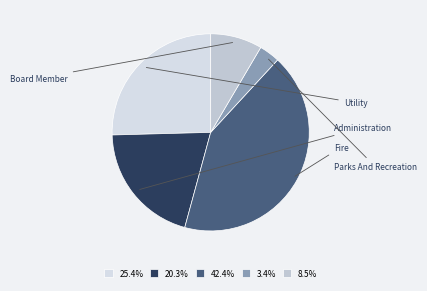

Between Board Member and Utility, which is larger?

Utility